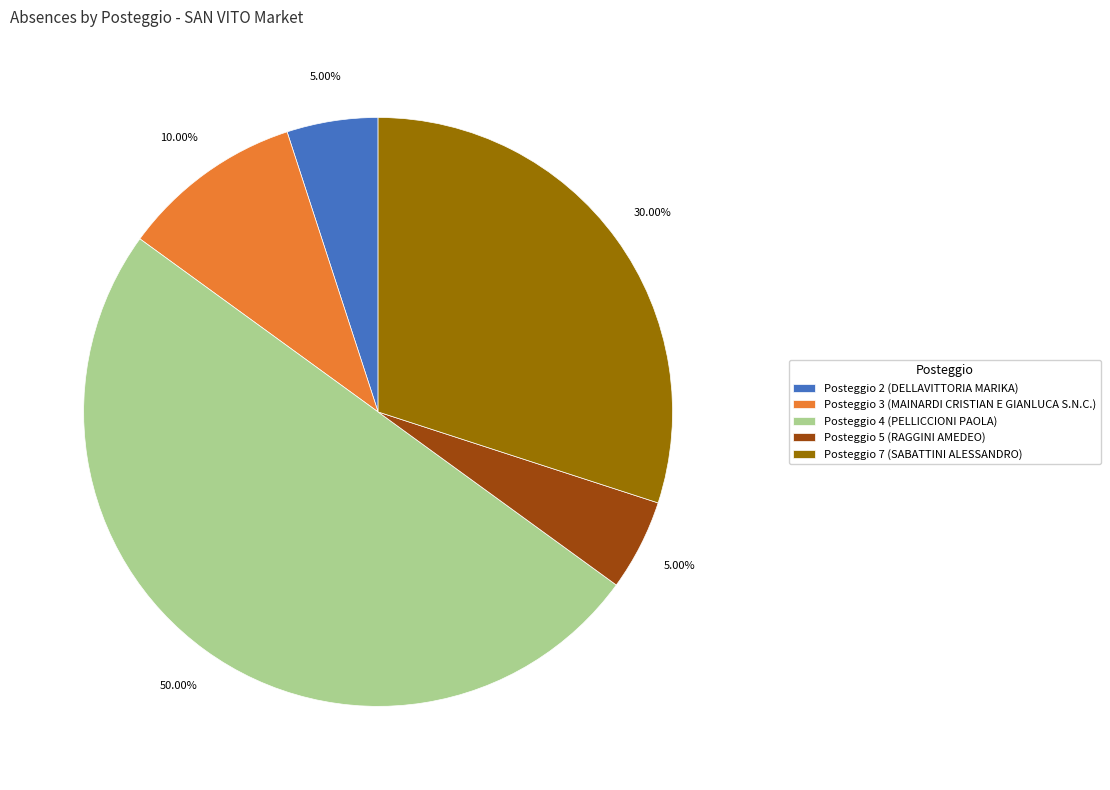

Does Posteggio 5 (RAGGINI AMEDEO) represent more than half of the total?

No